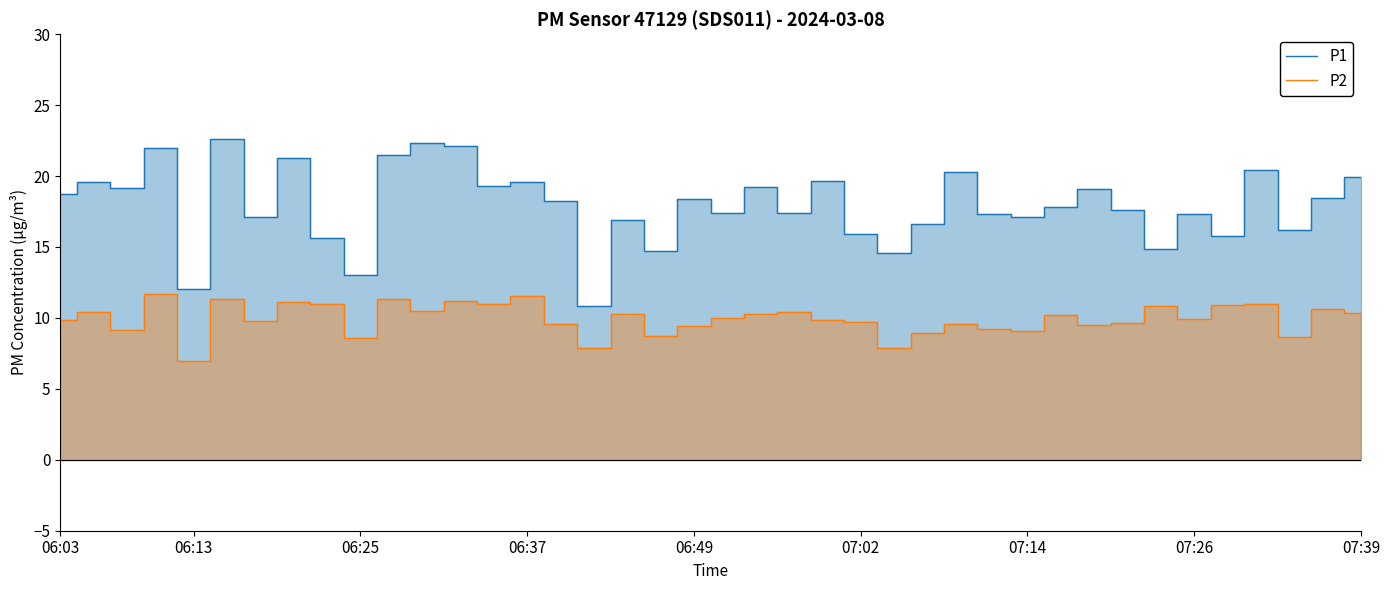

Which category has the lowest value across all series?

06:13